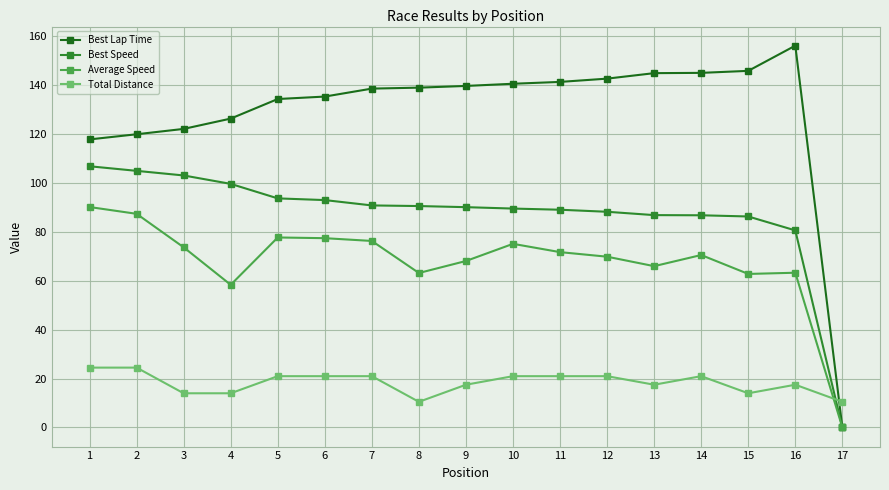

At which label is Best Lap Time closest to 78?

1